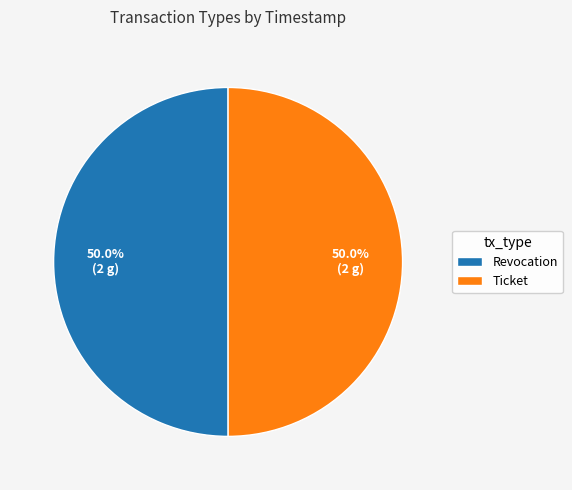

What percentage is the Ticket slice, to the nearest percent?

50%